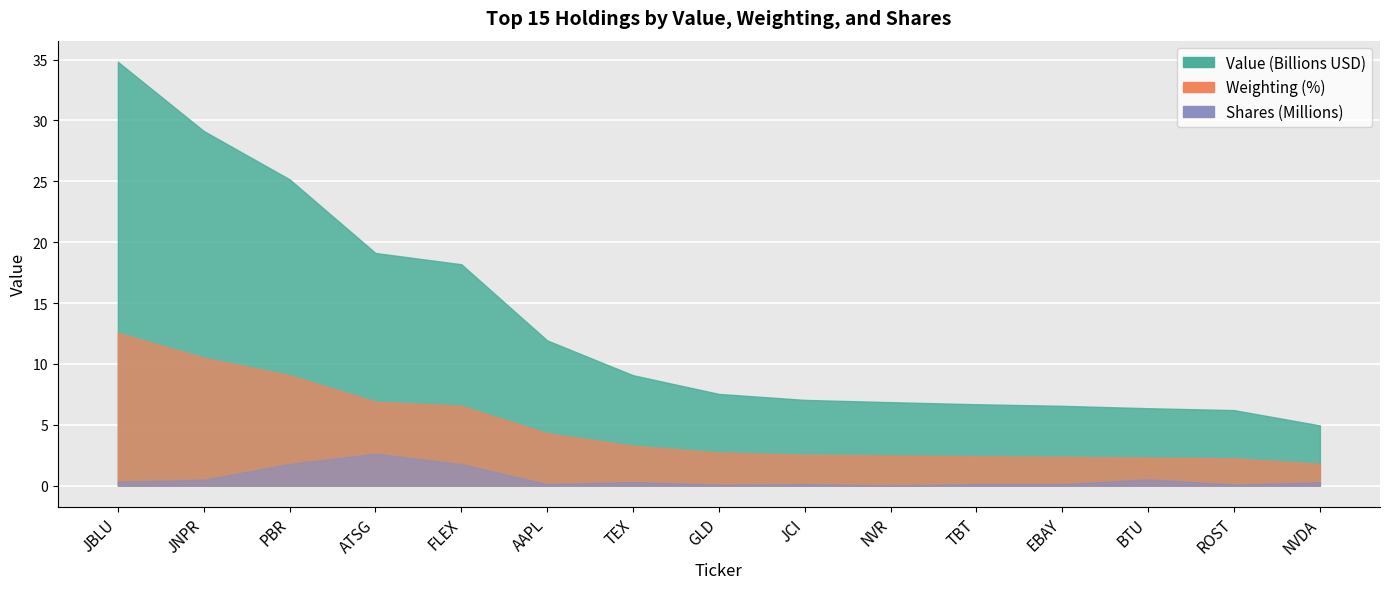

How many data points does each series have?

15